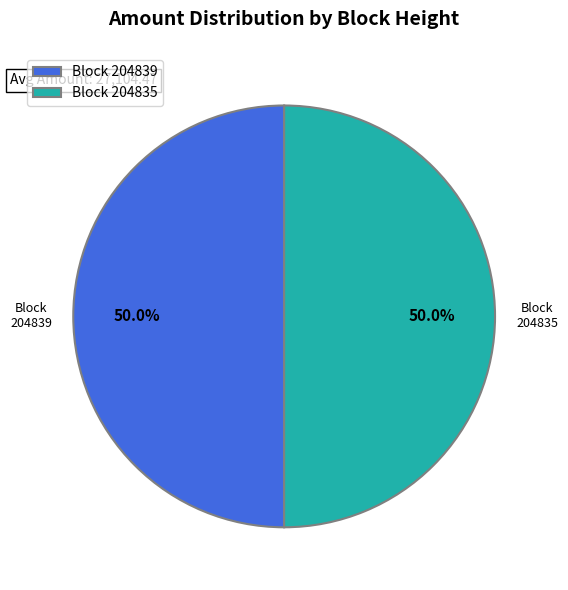

Approximately how many times larger is the value at Block 204835 compared to Block 204839?

1.0